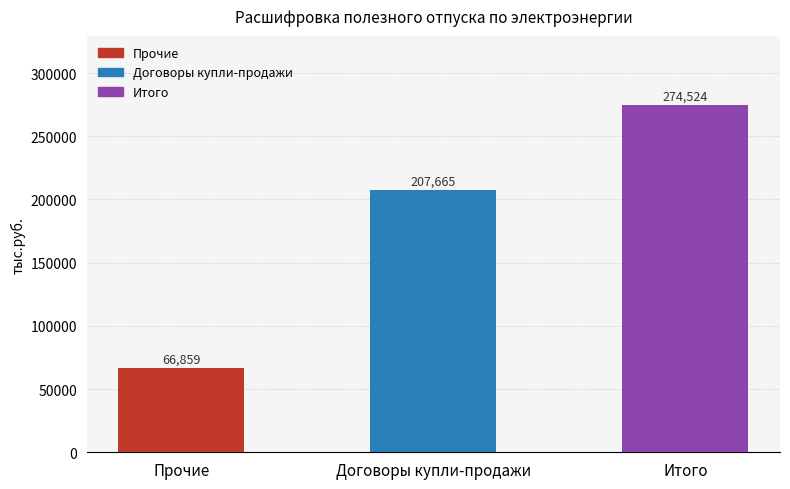

Approximately how many times larger is the value at Итого compared to Прочие?

4.1